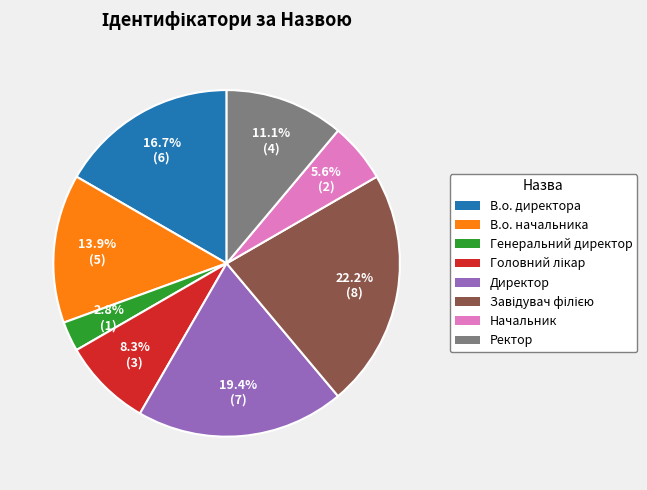

Which slice is the smallest?

Генеральний директор